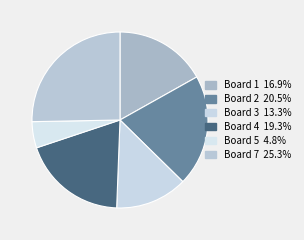

How many segments does this pie chart have?

6